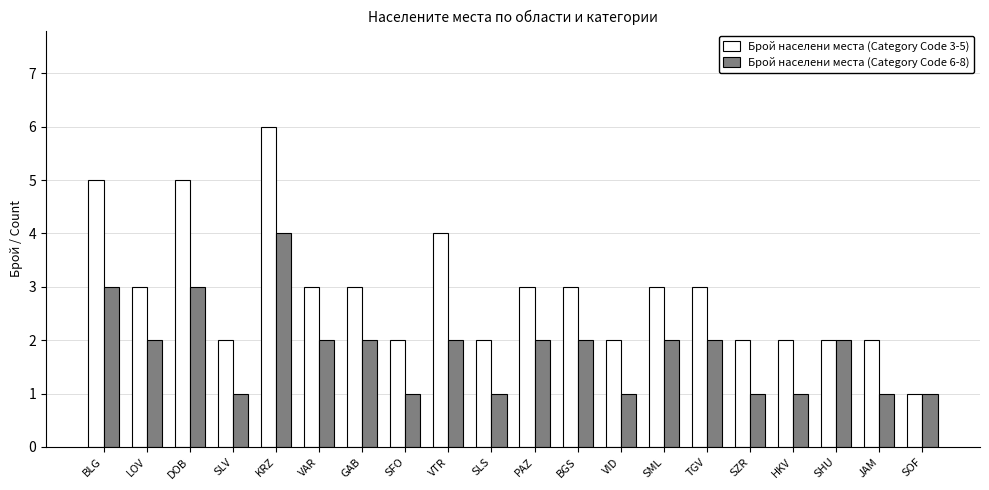

What is the difference between the Брой населени места (Category Code 3-5) values at SLS and PAZ?

1